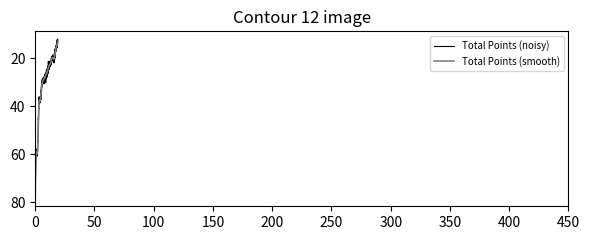

What is the greatest value displayed?

78.4